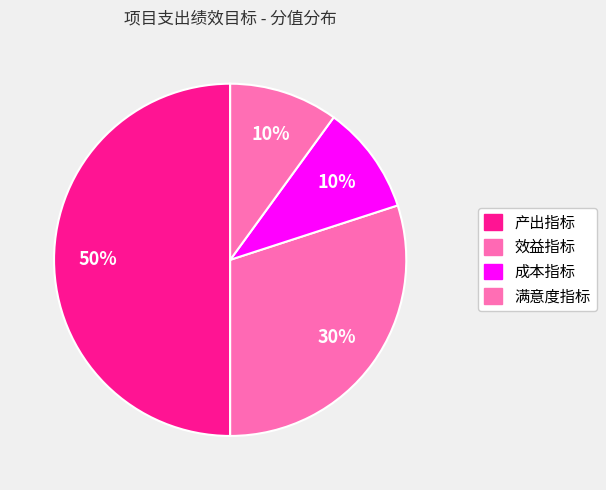

Is 满意度指标 the majority of the pie?

No